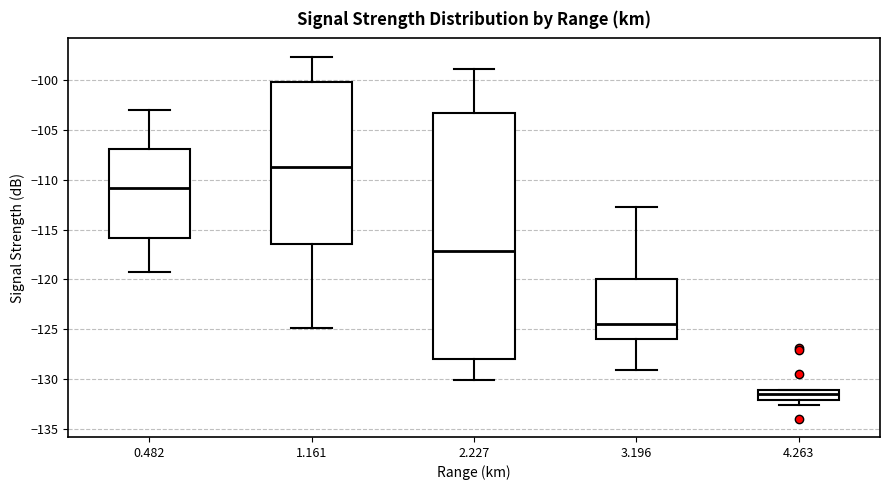

Which box has the lowest median line?

4.263